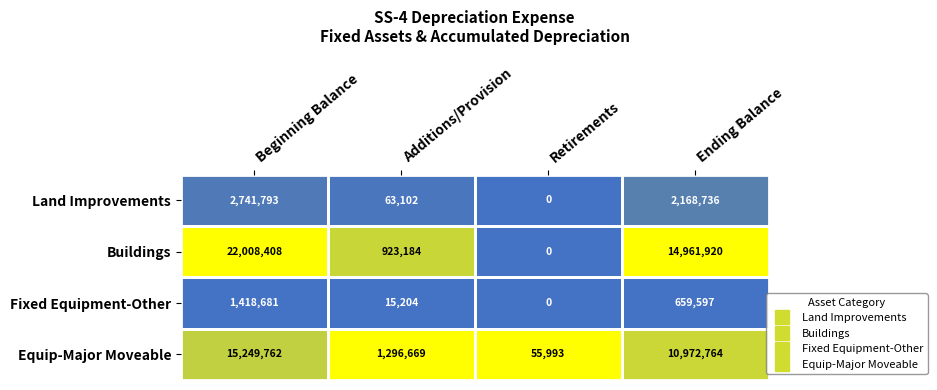

What is the difference between the maximum and second lowest values in the Equip-Major Moveable series?

13953093